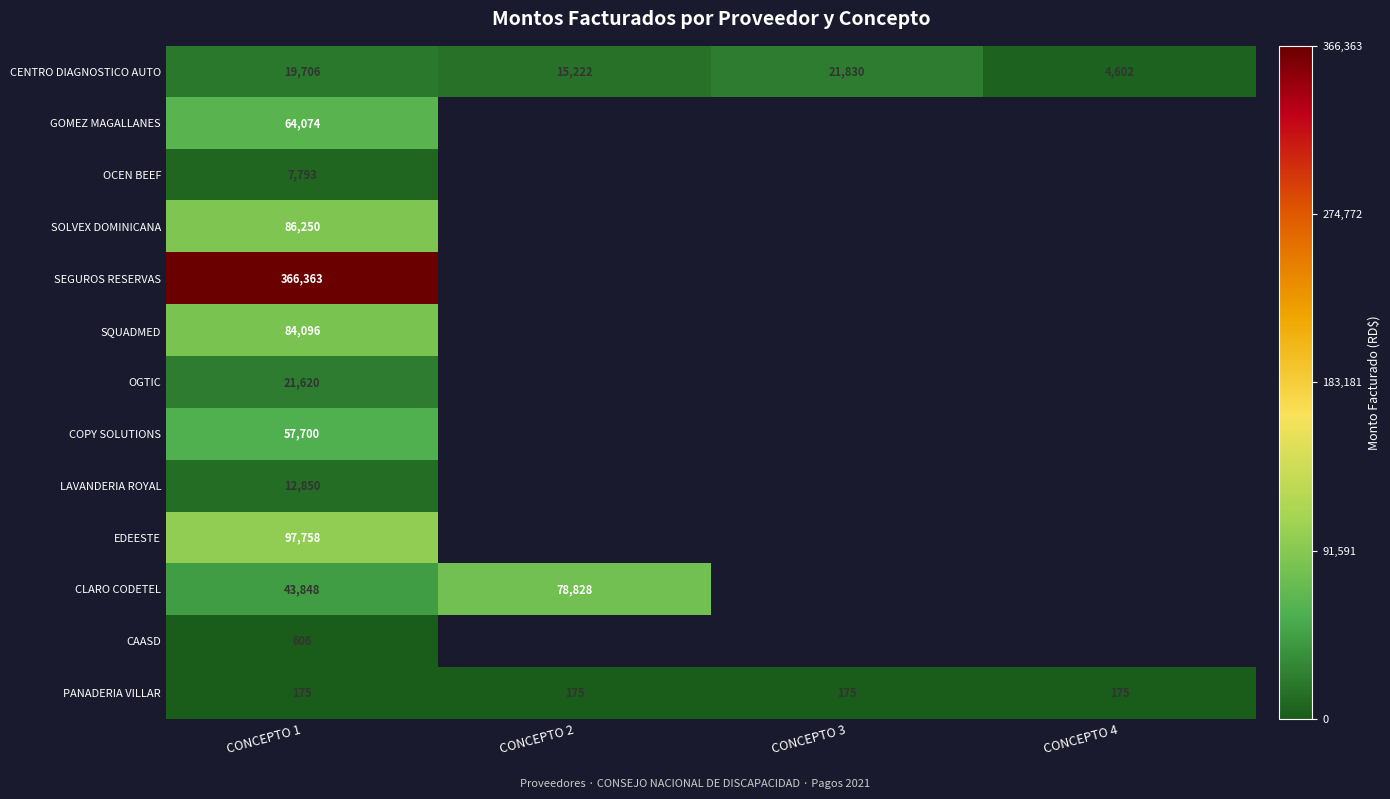

At which category is the sum across all series the highest?

CONCEPTO 1